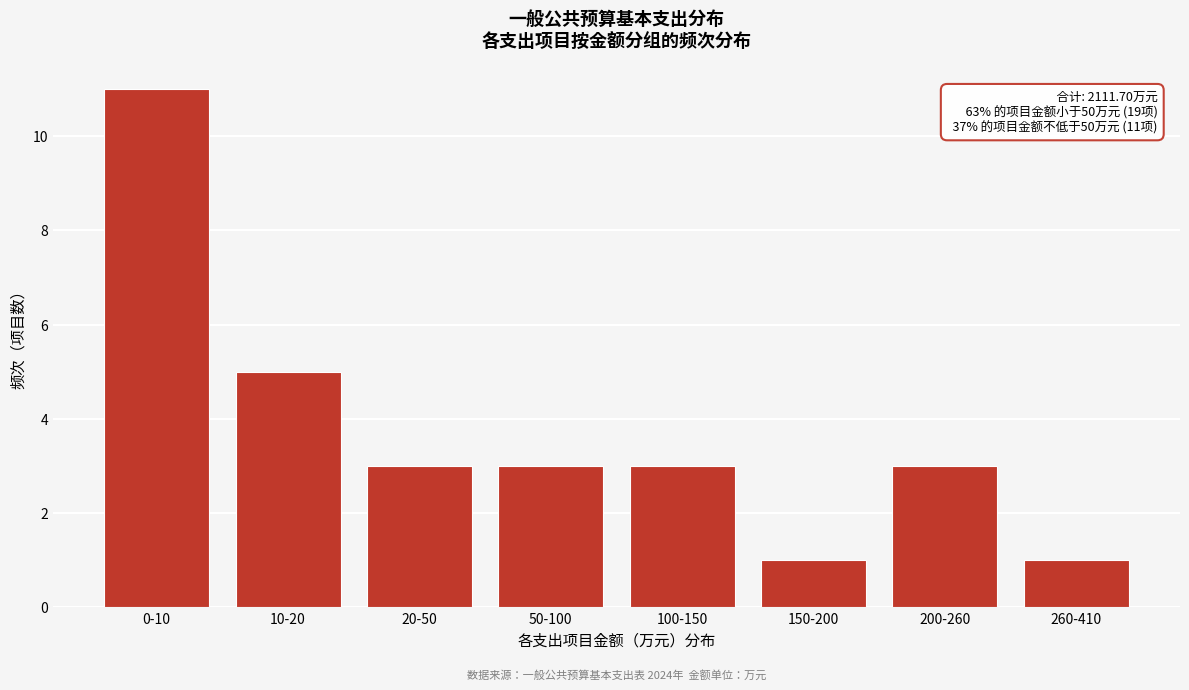

Reading left to right, extract all data points from this chart.

0-10=11	10-20=5	20-50=3	50-100=3	100-150=3	150-200=1	200-260=3	260-410=1